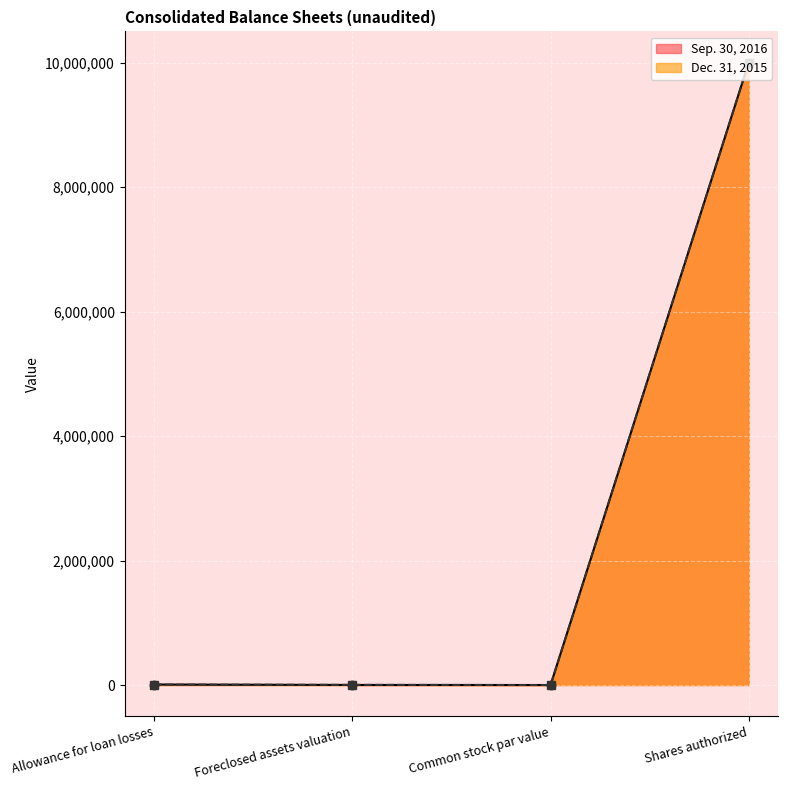

The value of Sep. 30, 2016 at Shares authorized is 14063334. True or false?

False